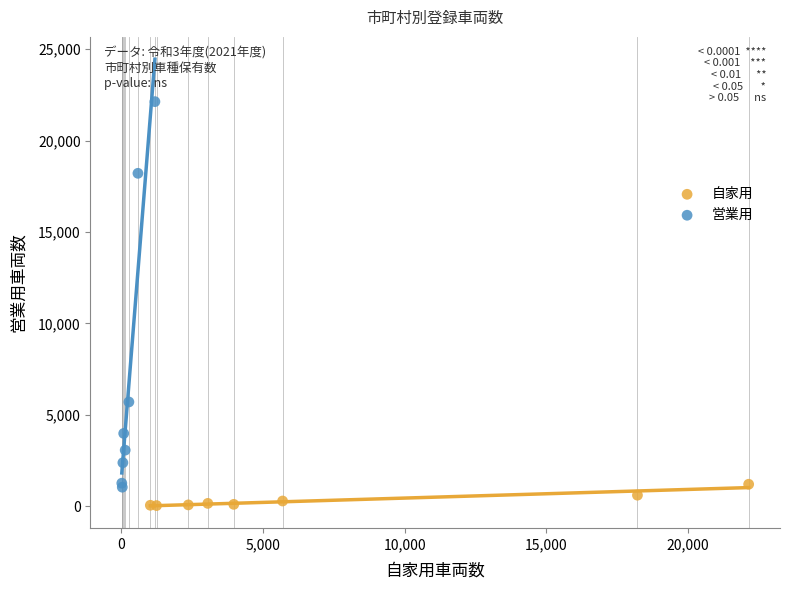

Which series has the largest Y range (max minus min)?

営業用